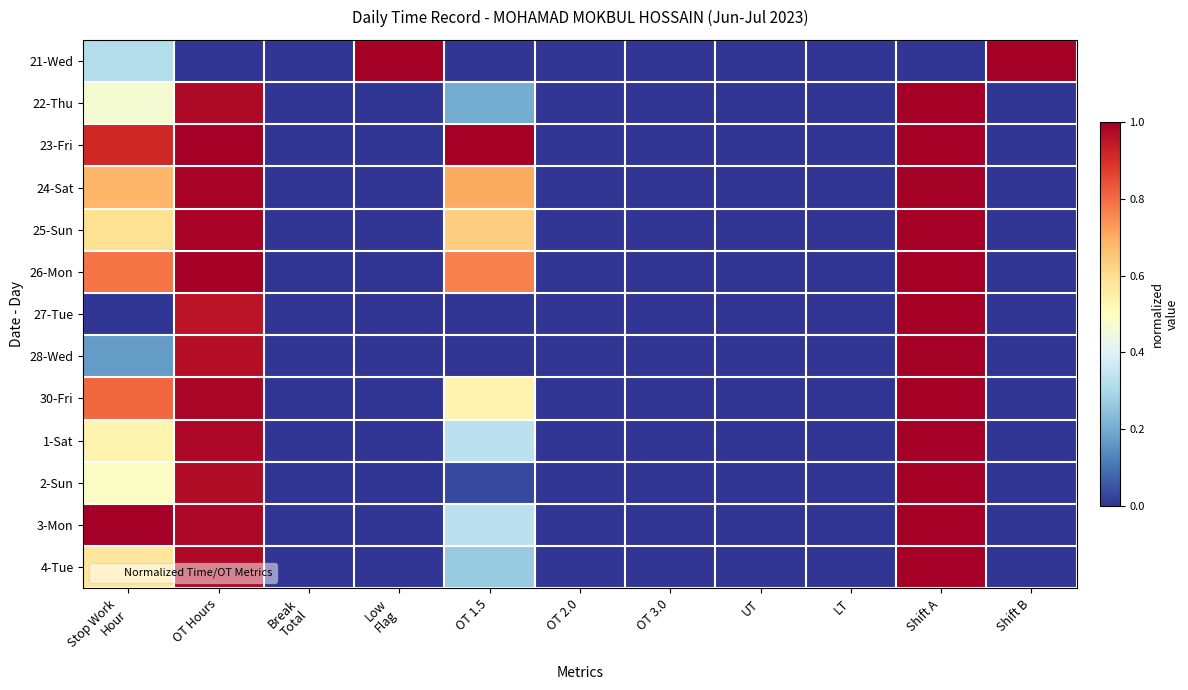

How many data points does each series have?

11